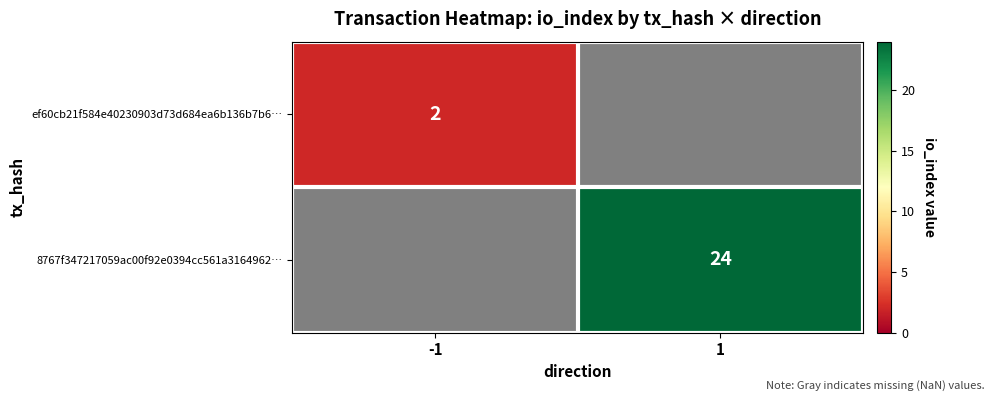

Is it true that ef60cb21f584e40230903d73d684ea6b136b7b6… equals 2 at -1?

True